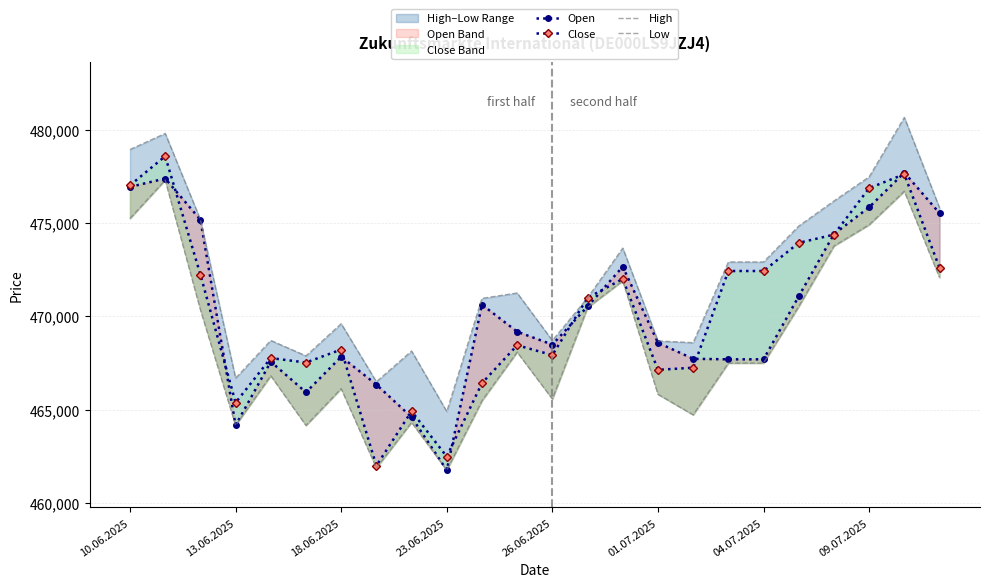

What are all the series names shown in the legend?

Open, Close, High, Low